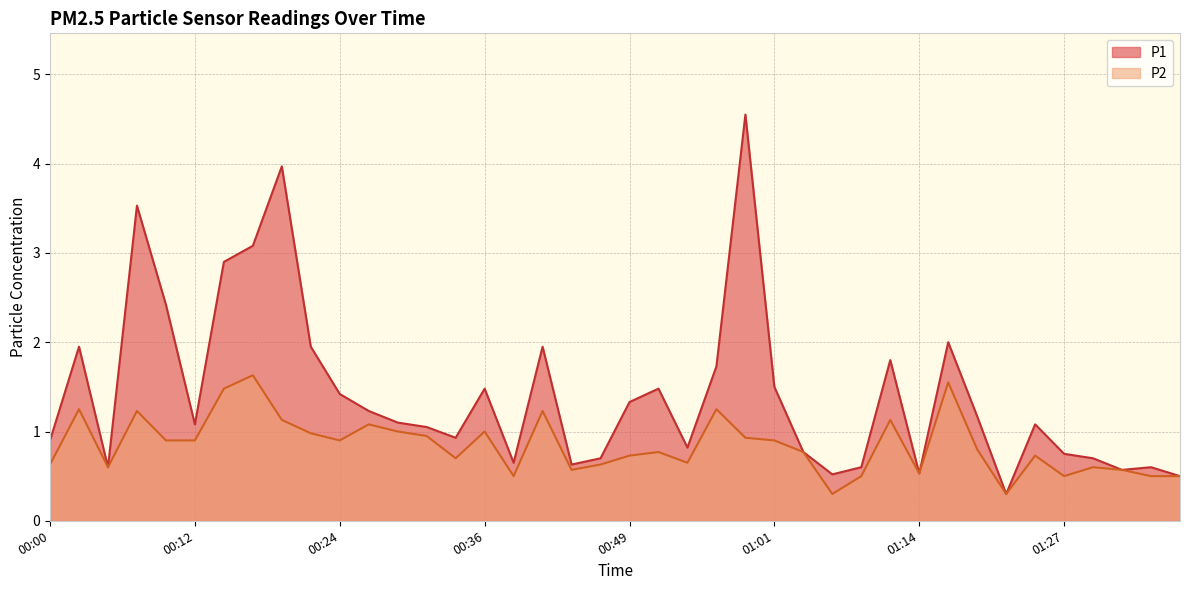

What is the difference between the maximum and minimum values in the P2 series?

1.3